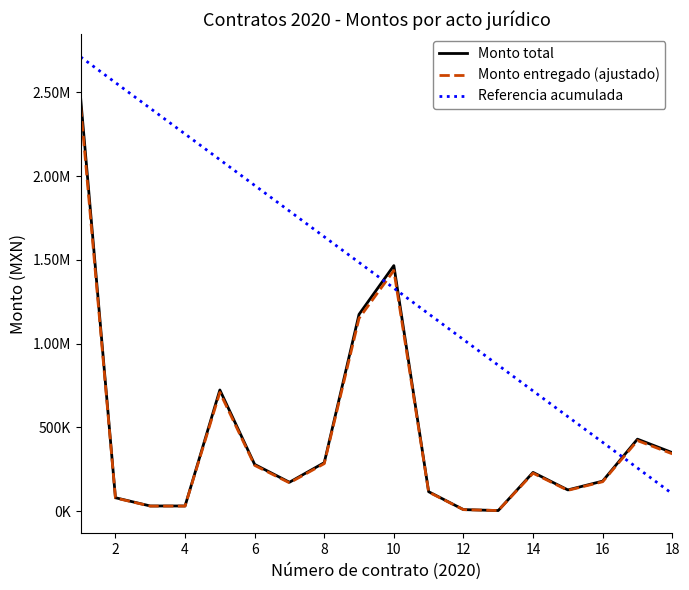

After their last crossing, which series has the higher values: Monto total or Referencia acumulada?

Monto total